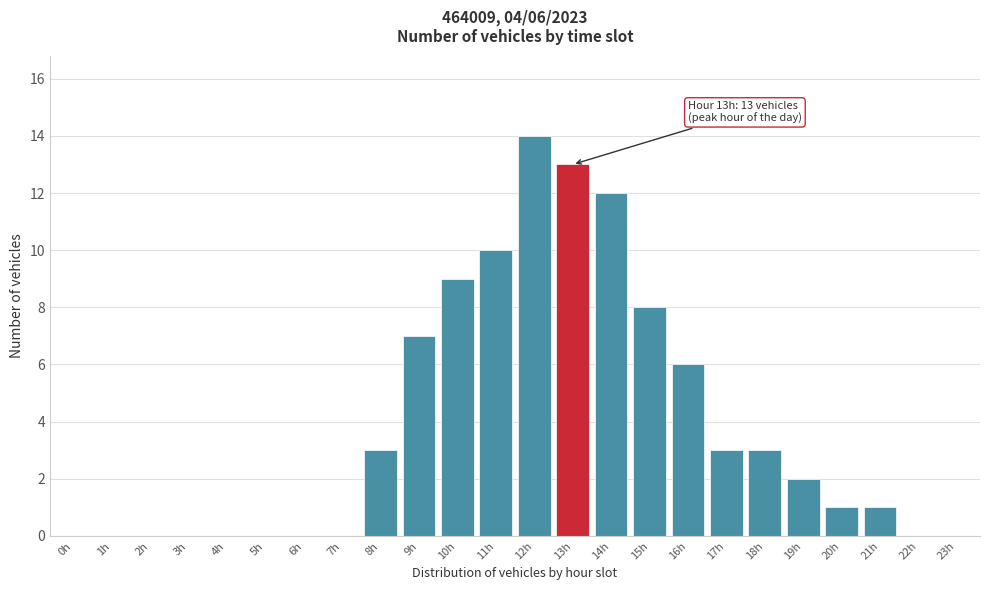

Reading right to left, extract all data points from this chart.

23h=0	22h=0	21h=1	20h=1	19h=2	18h=3	17h=3	16h=6	15h=8	14h=12	13h=13	12h=14	11h=10	10h=9	9h=7	8h=3	7h=0	6h=0	5h=0	4h=0	3h=0	2h=0	1h=0	0h=0